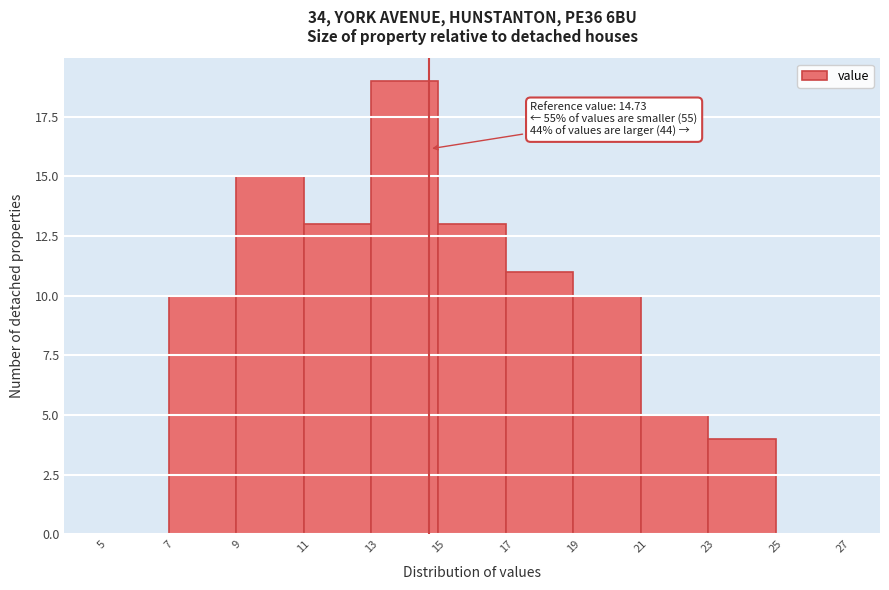

Over which range of the x-axis is the bar tallest?

13 to 15